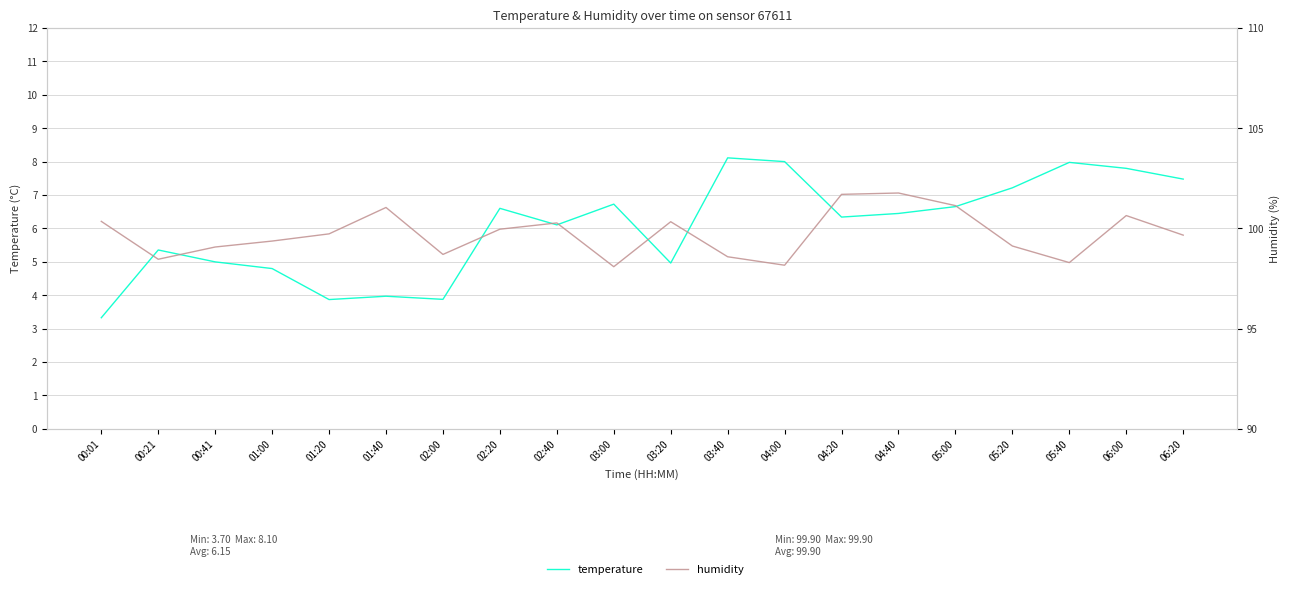

Is it true that humidity equals 99.1 at 05:20?

True